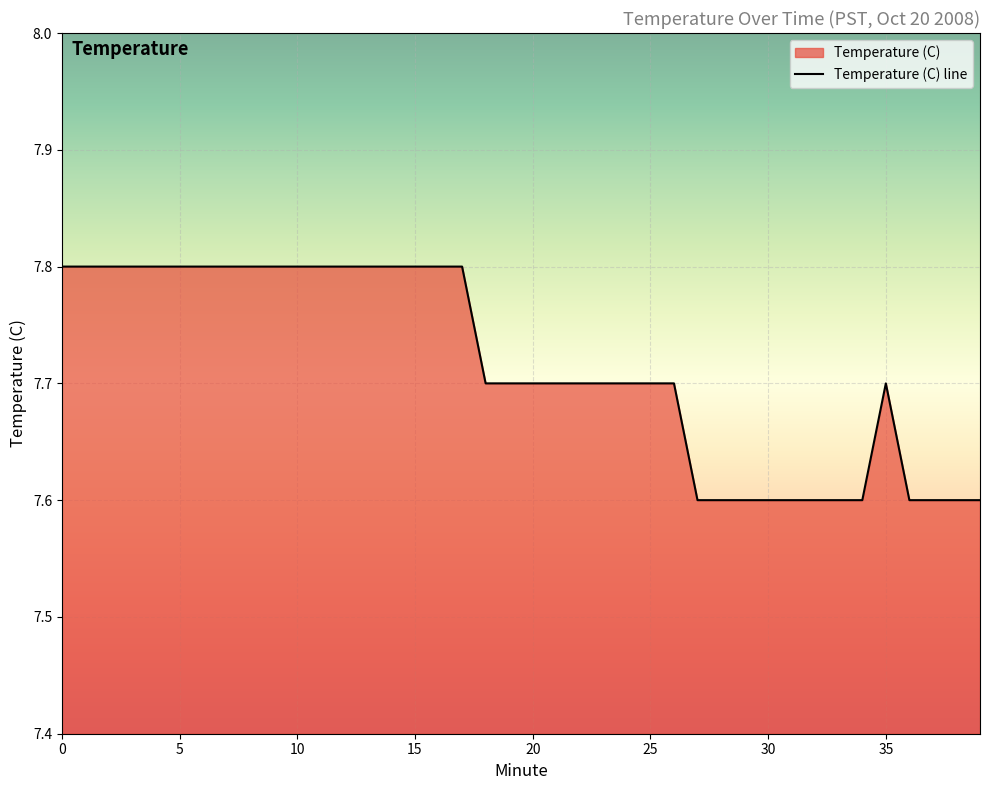

How many lines are shown in the chart?

1